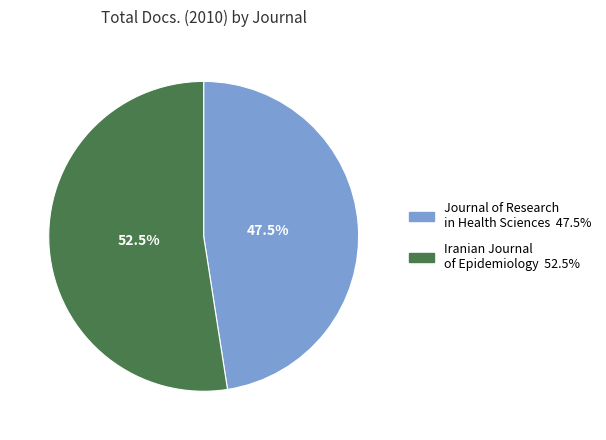

To the nearest percent, what is the combined percentage of Iranian Journal of Epidemiology and Journal of Research in Health Sciences?

100%